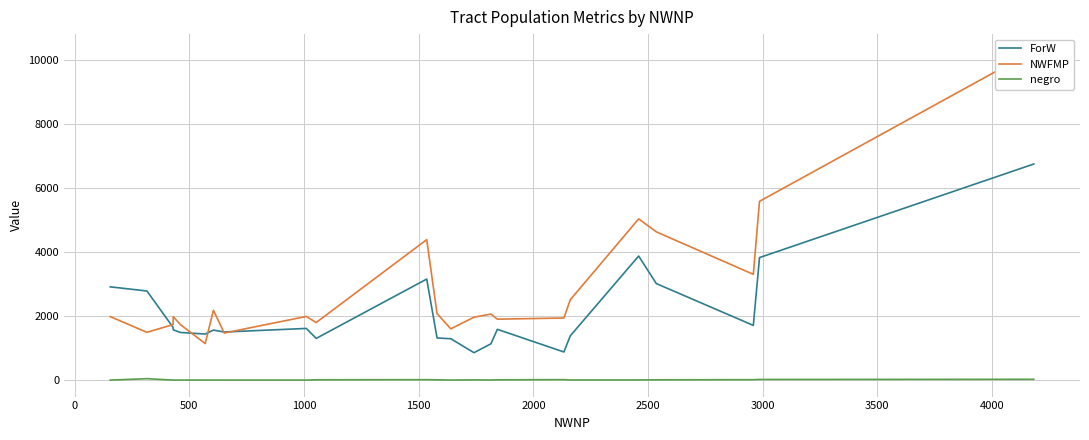

True or false: negro has a value of 0 at 4000.

False